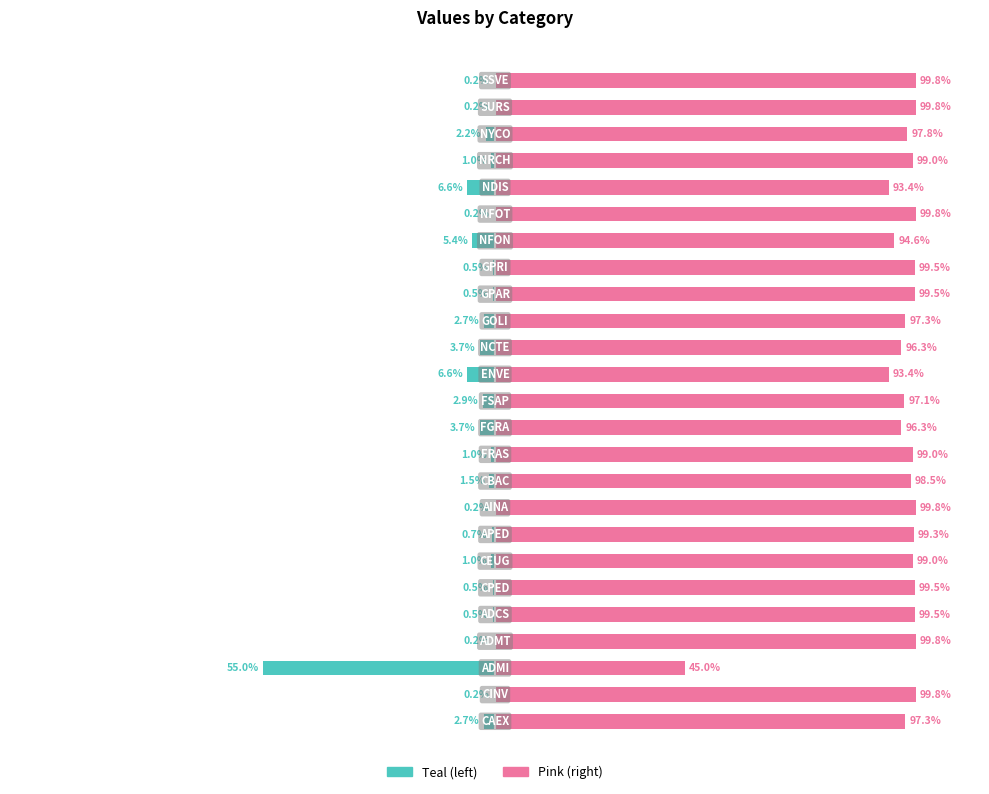

Reading left to right, transcribe all the data shown in this chart.

col_2 (teal): -2.7	-0.2	-55.0	-0.2	-0.5	-0.5	-1.0	-0.7	-0.2	-1.5	-1.0	-3.7	-2.9	-6.6	-3.7	-2.7	-0.5	-0.5	-5.4	-0.2	-6.6	-1.0	-2.2	-0.2	-0.2
col_2 (pink): 97.3	99.8	45.0	99.8	99.5	99.5	99.0	99.3	99.8	98.5	99.0	96.3	97.1	93.4	96.3	97.3	99.5	99.5	94.6	99.8	93.4	99.0	97.8	99.8	99.8